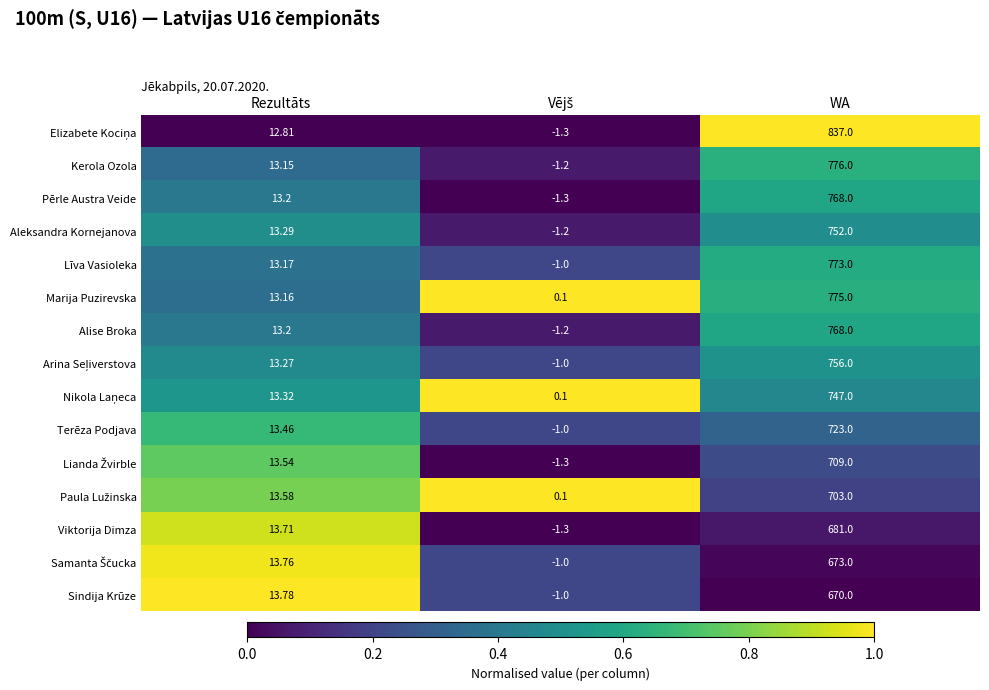

At which category is the sum across all series the highest?

WA